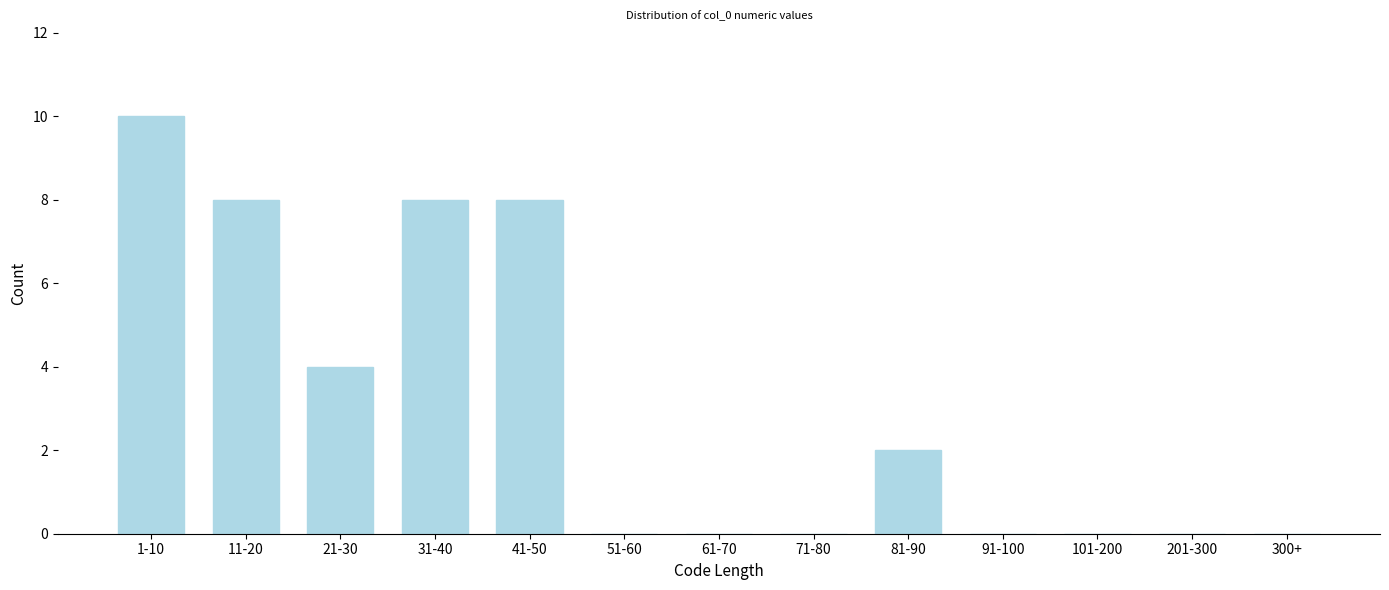

Reading left to right, what are all the values shown in this chart?

1-10=10	11-20=8	21-30=4	31-40=8	41-50=8	51-60=0	61-70=0	71-80=0	81-90=2	91-100=0	101-200=0	201-300=0	300+=0